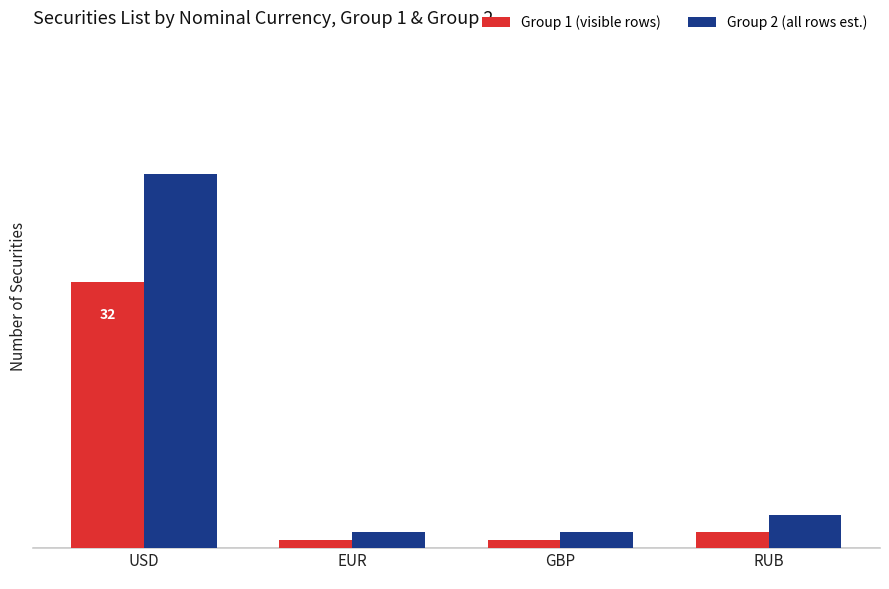

Which series has the largest range (max minus min)?

Group 2 (all rows est.)